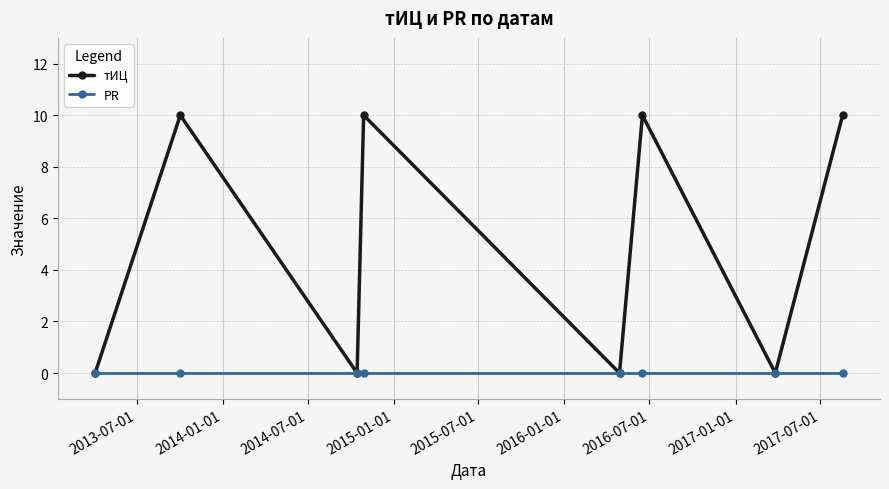

In тИЦ, how many points are higher than both neighbors (excluding endpoints)?

3